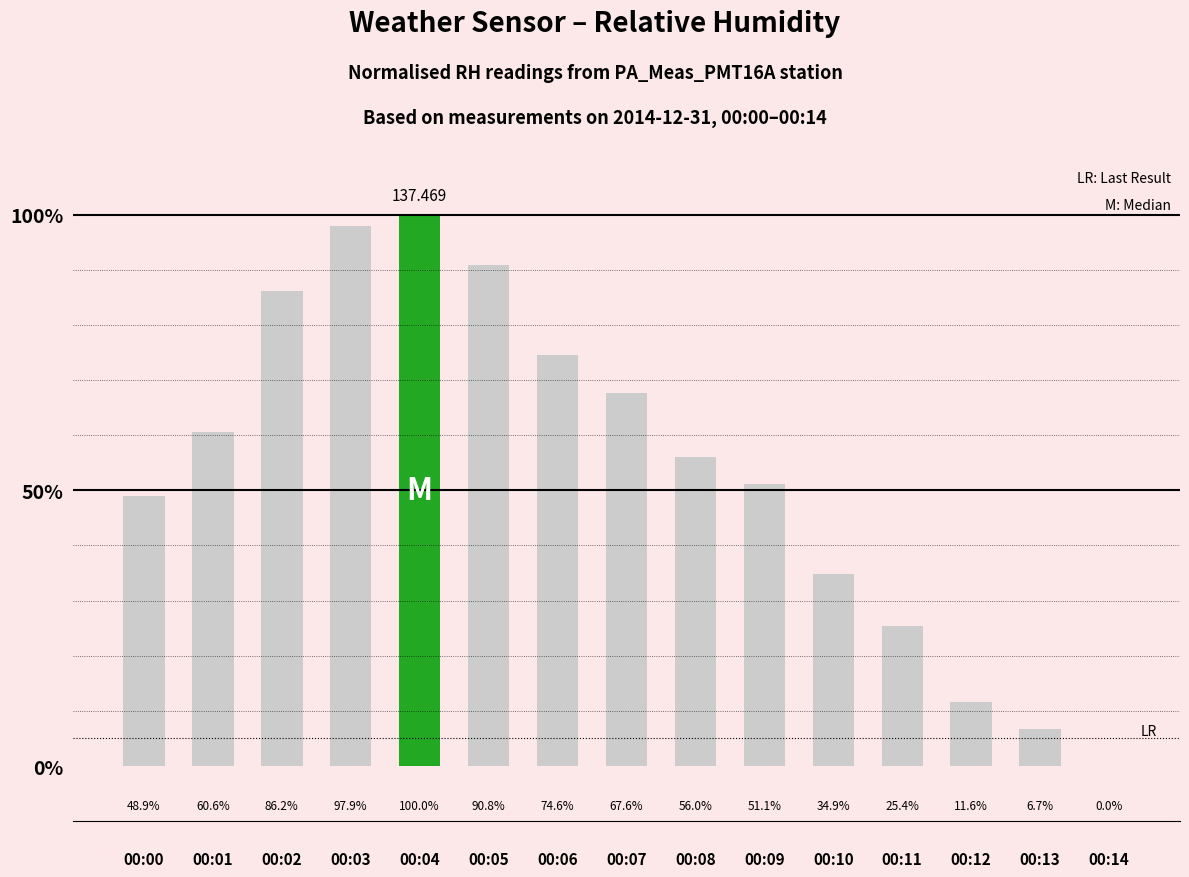

How many positive values are there?

14